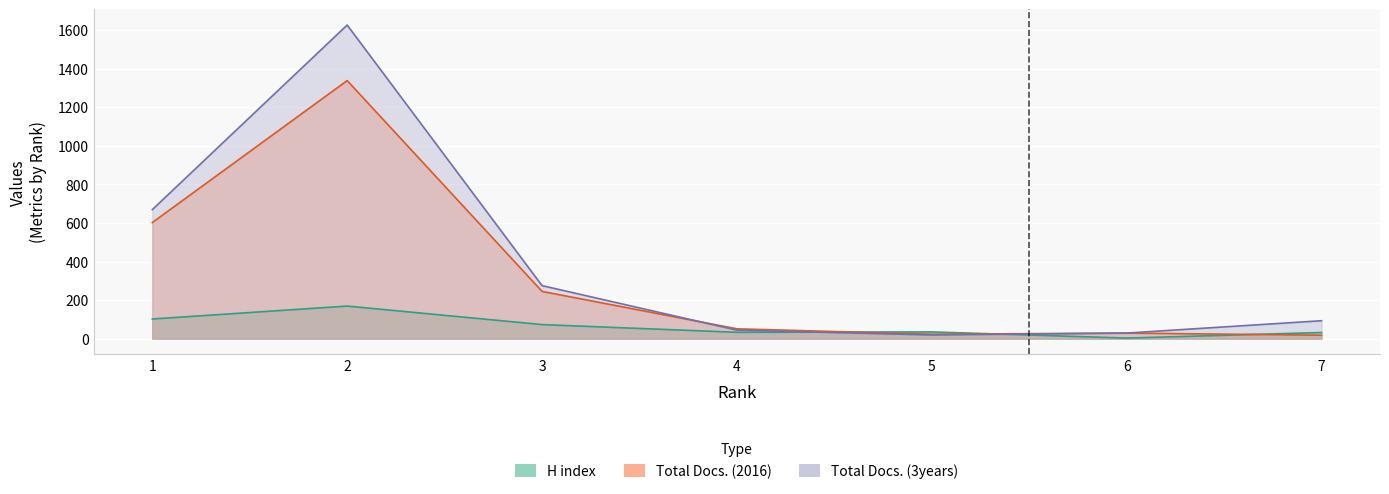

What is the difference between the highest and lowest values at 1?

567